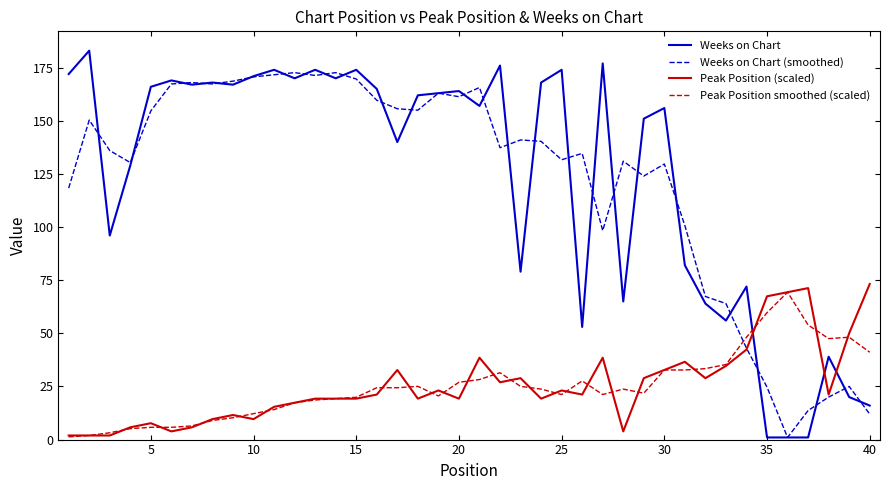

What is the maximum value for Peak Position (scaled)?

73.2